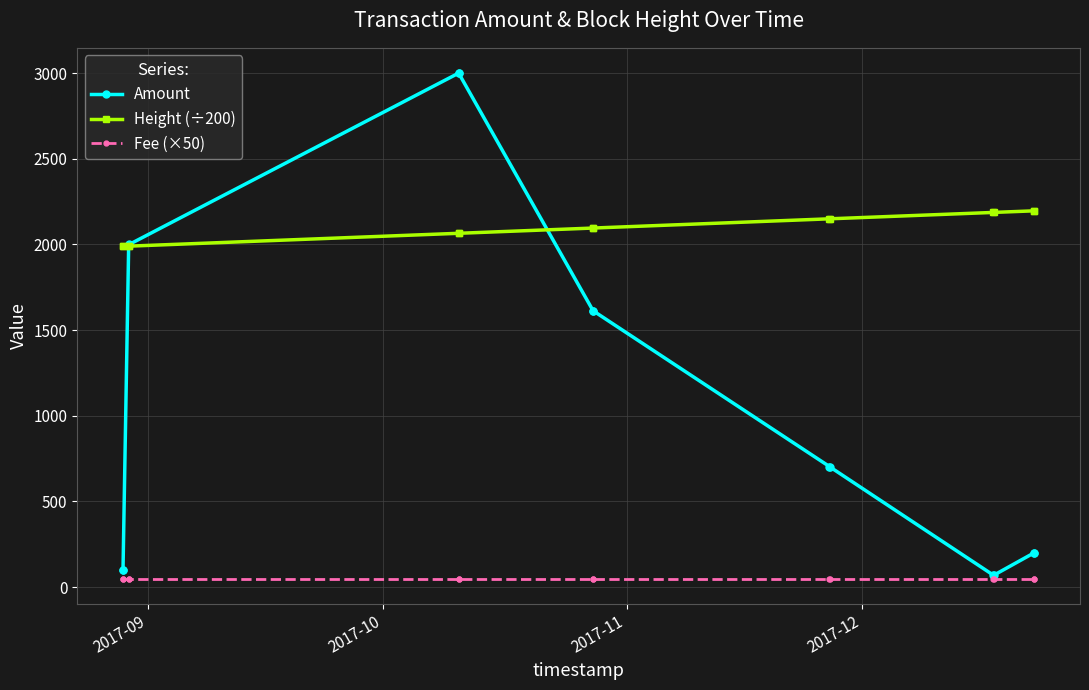

What is the value of the Amount point at the 10th from the left?

703.0